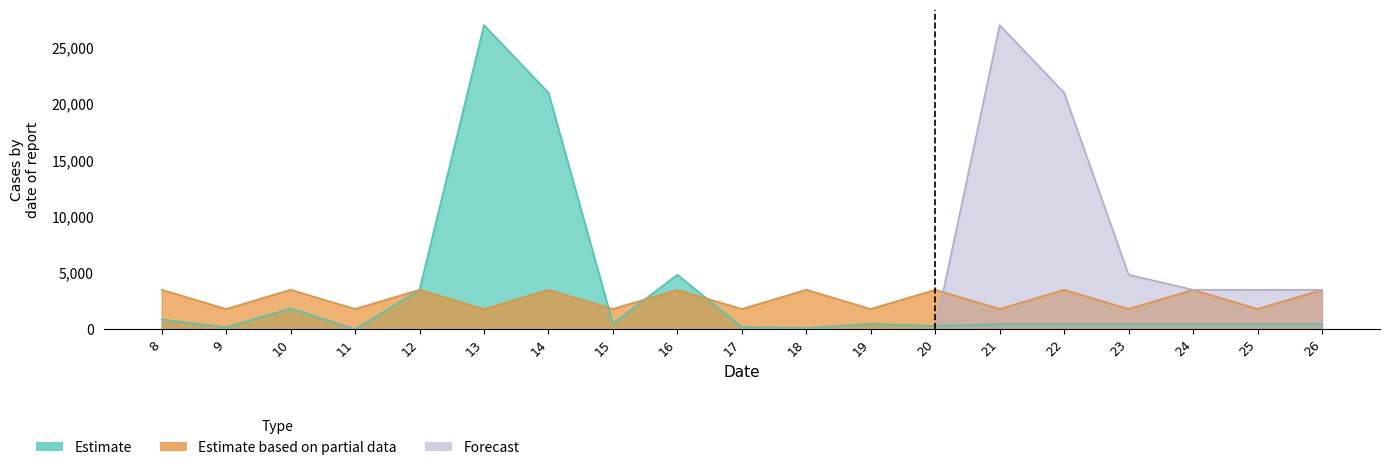

What are all the series names shown in the legend?

Estimate, Estimate based on partial data, Forecast